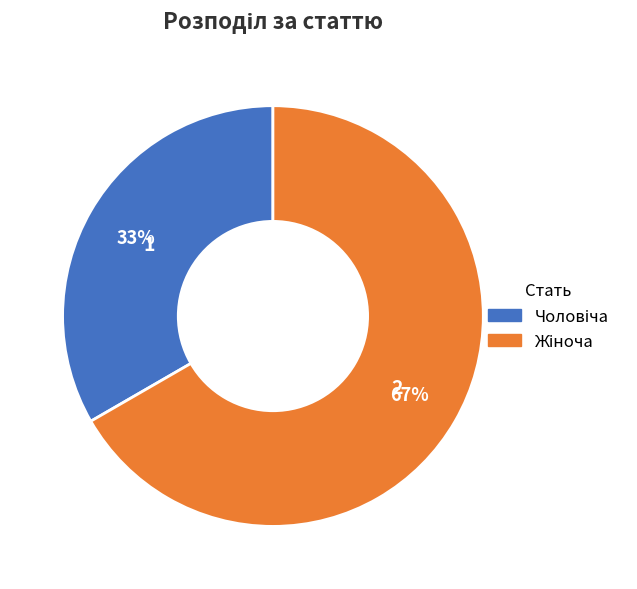

How many slices are in this pie chart?

2